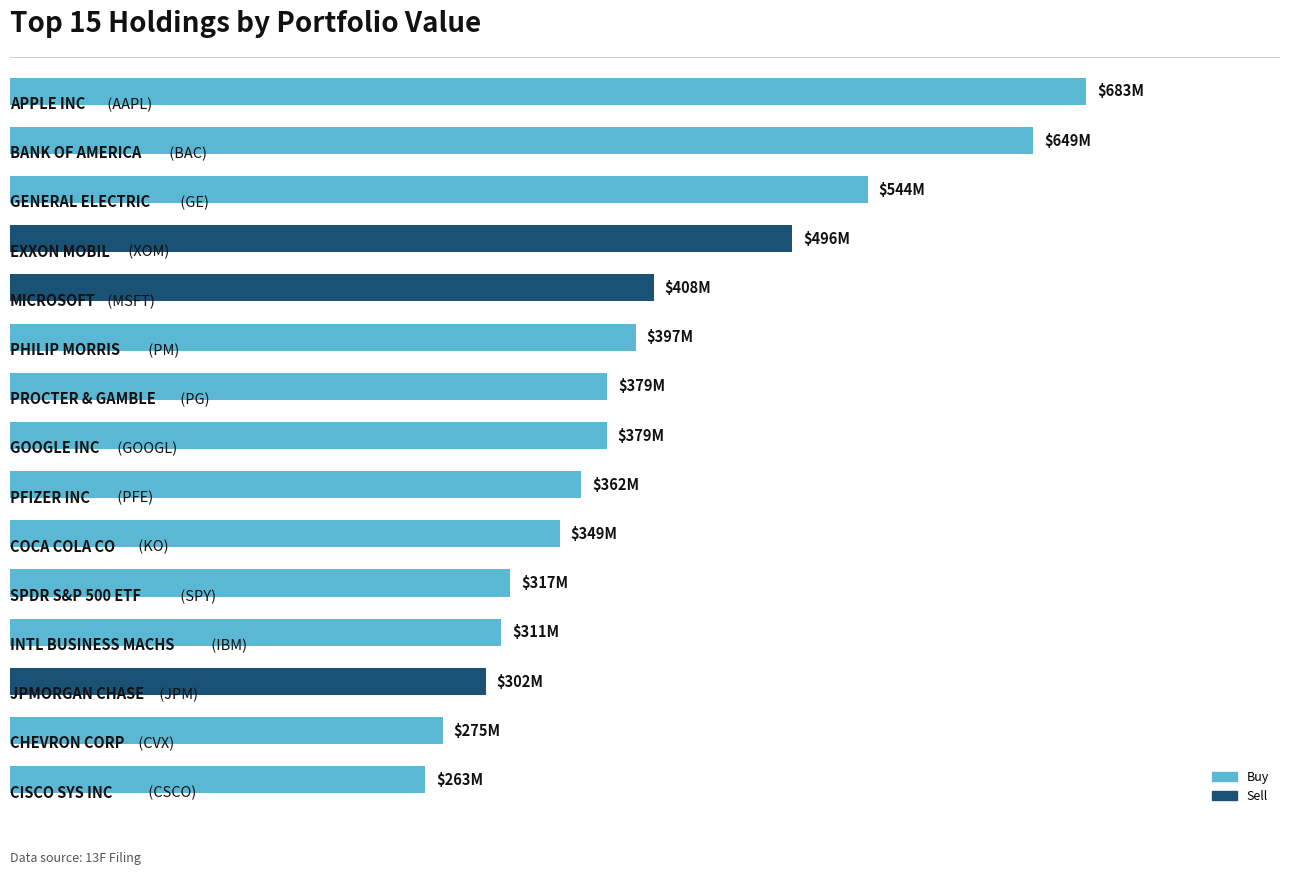

Does the chart contain any negative values?

No